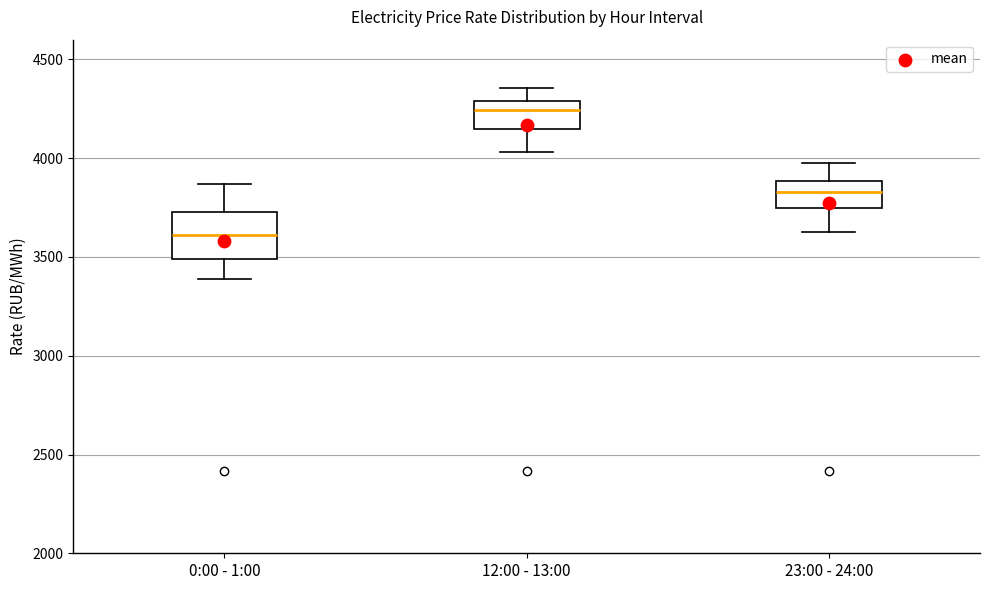

Where is the upper edge of the box for 23:00 - 24:00 on the y-axis? The values are not printed on the chart, so give them approximately, as read against the axis.

3900